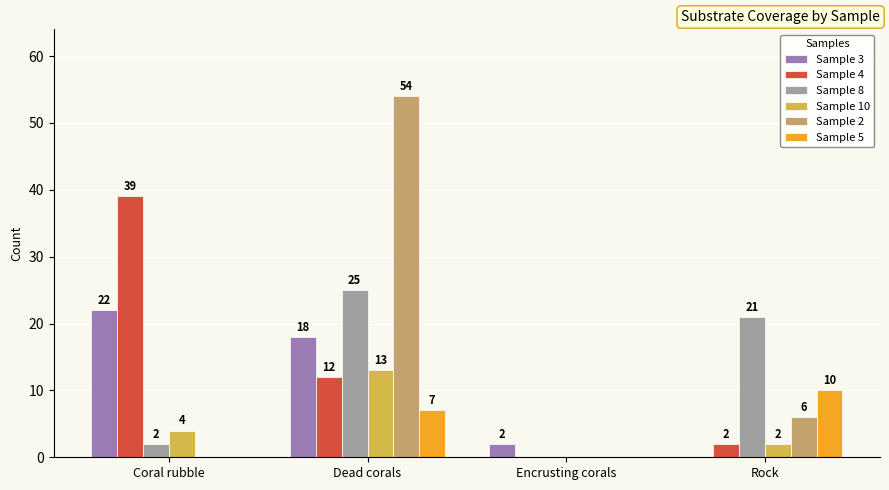

Which series has the largest total across all categories?

Sample 2